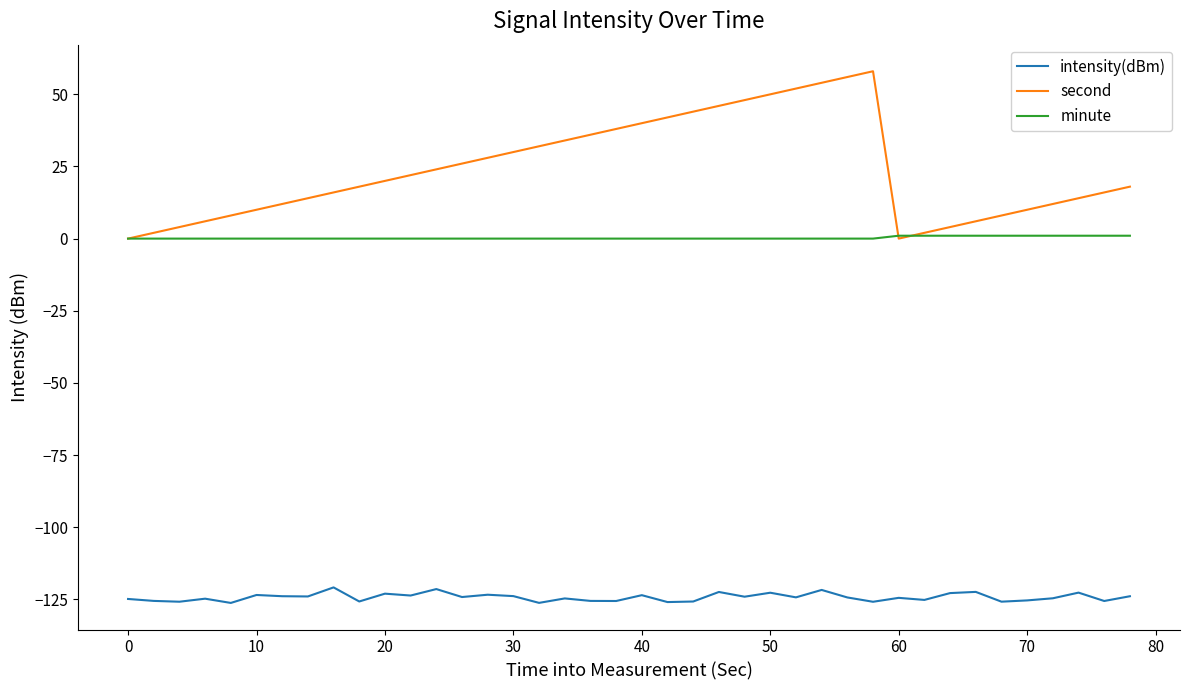

What is the minimum value shown in the chart?

-126.3